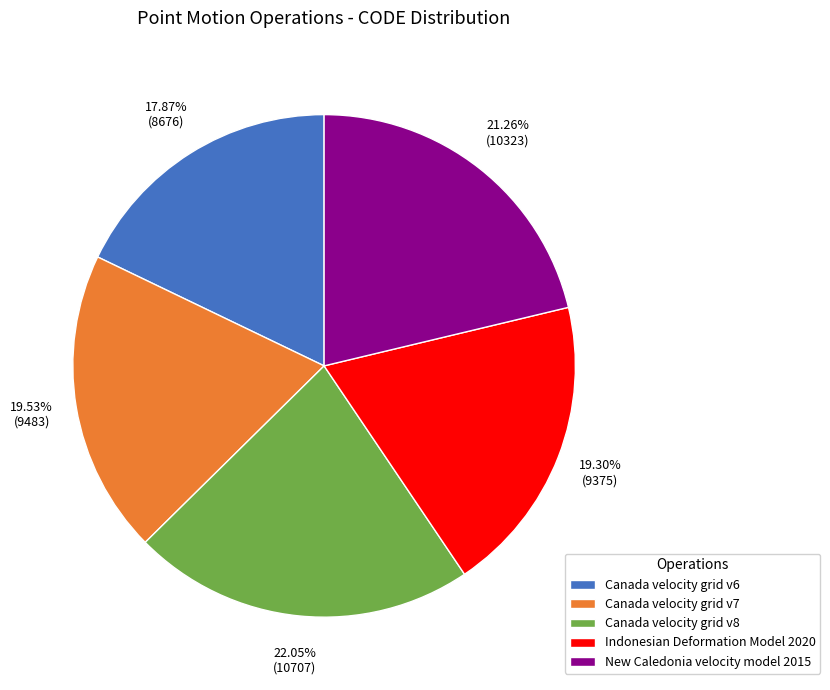

Does New Caledonia velocity model 2015 represent more than half of the total?

No